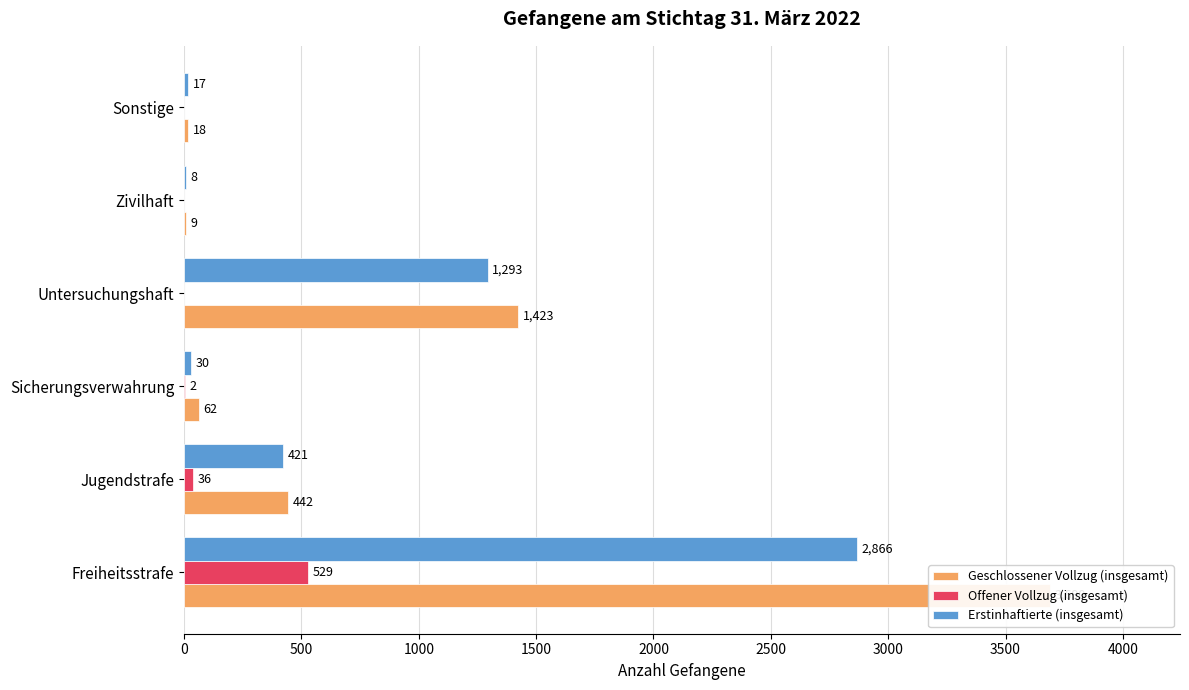

What is the minimum value for Erstinhaftierte (insgesamt)?

8